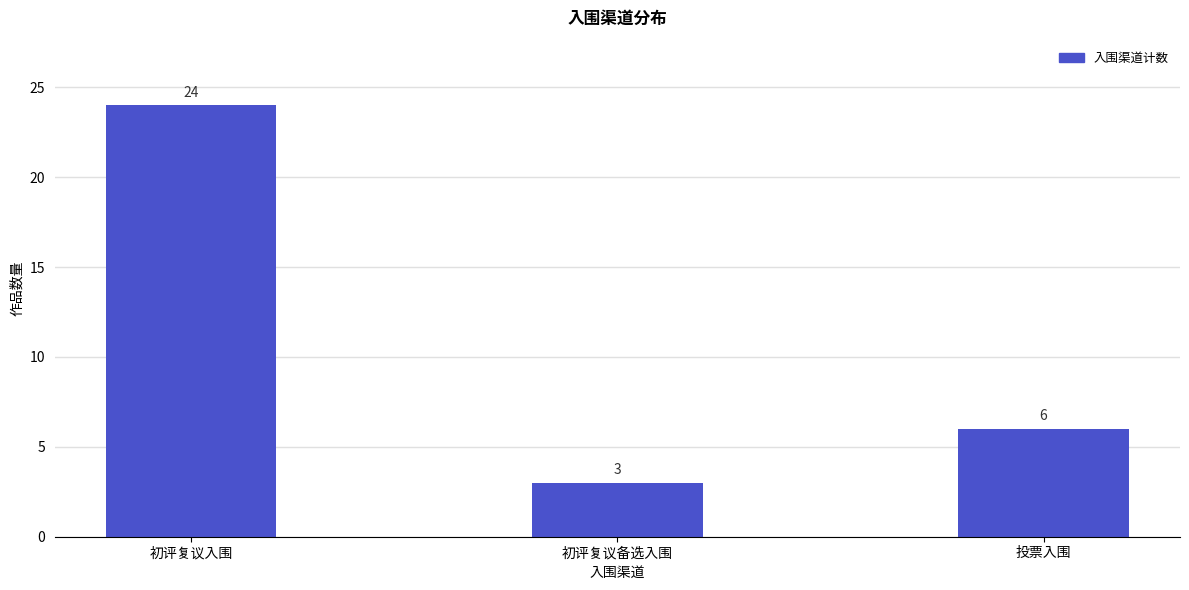

Reading left to right, extract all data points from this chart.

24	3	6